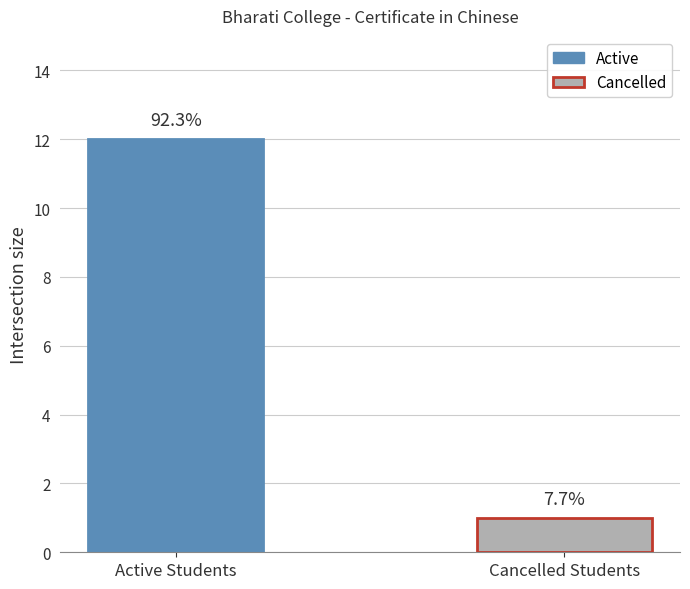

Is it true that the value at Active Students is 12?

True